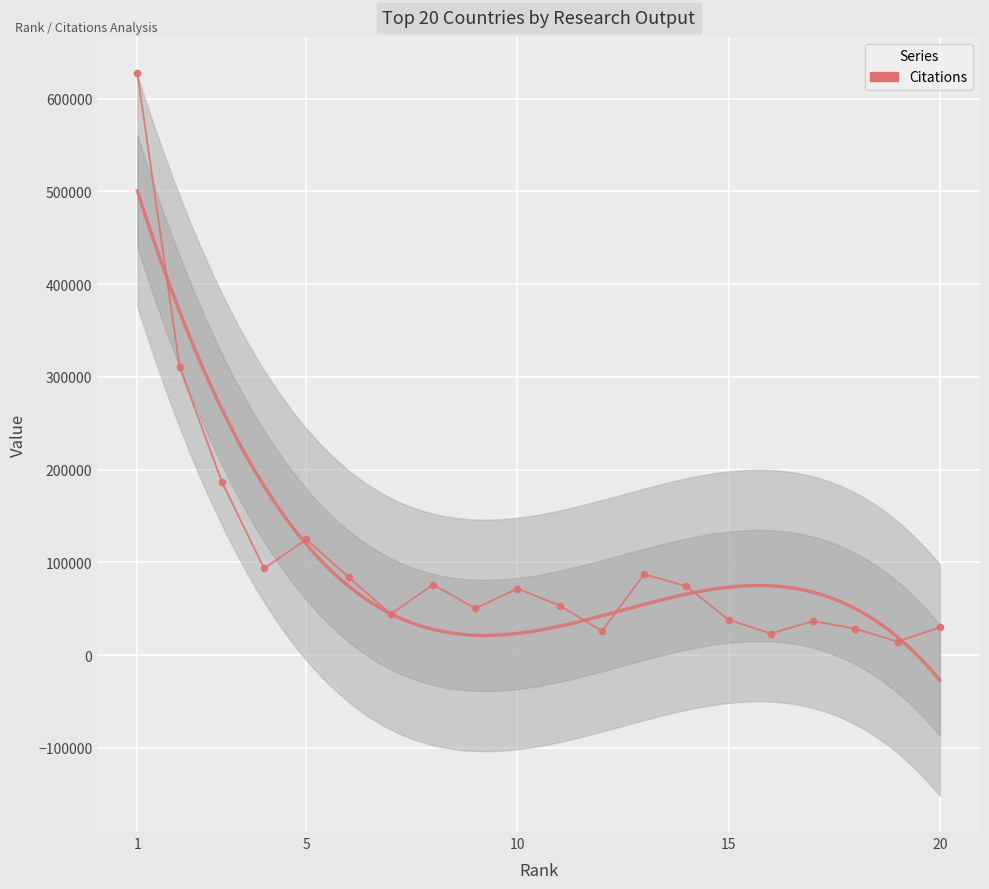

How many points are higher than both their immediate neighbors (excluding endpoints)?

5